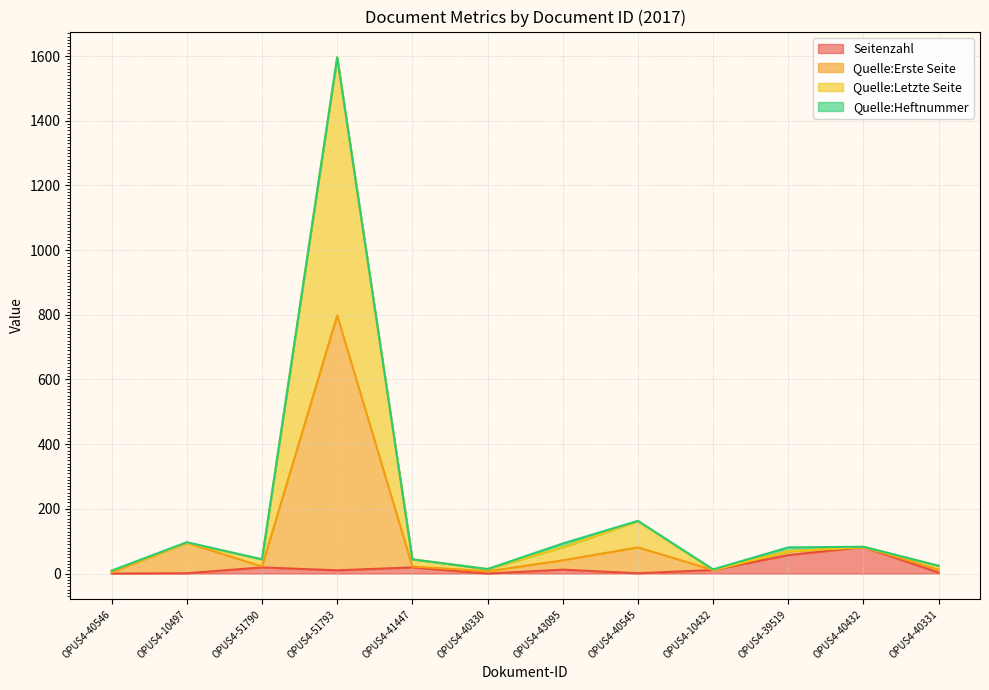

Between OPUS4-40546 and OPUS4-43095, which is larger?

OPUS4-43095